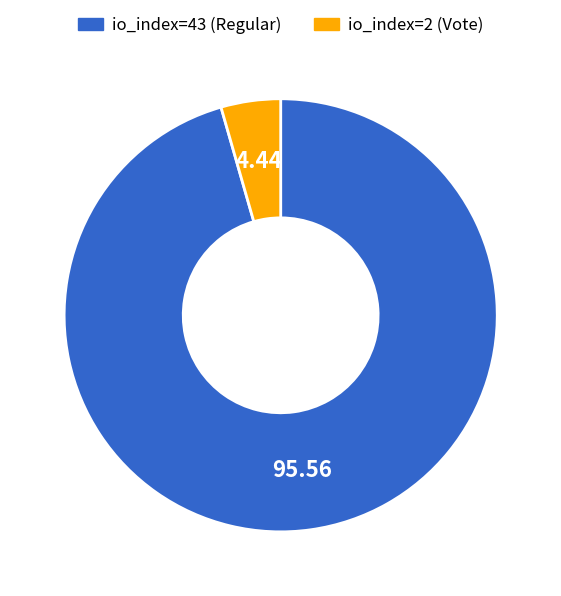

Is there a majority slice in this chart?

Yes